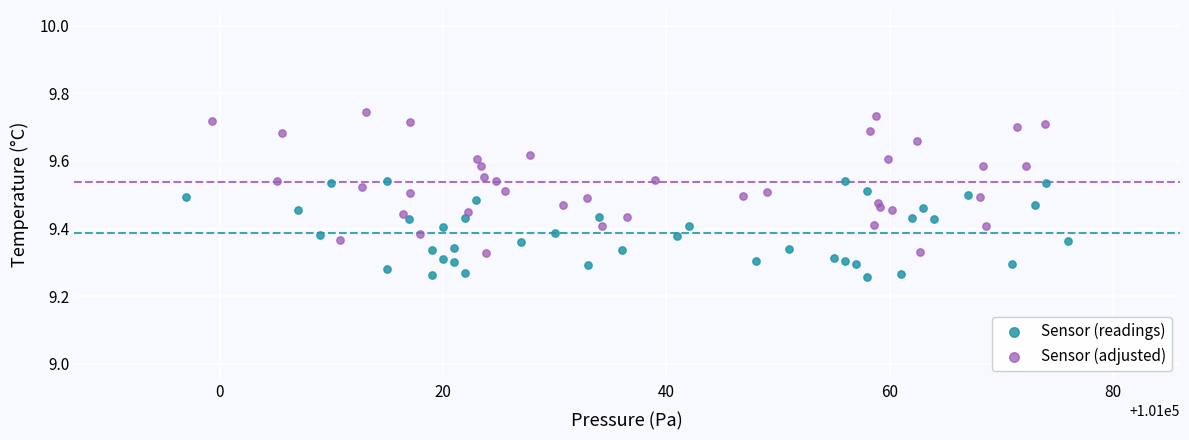

Which series has the largest Y range (max minus min)?

Sensor (adjusted)